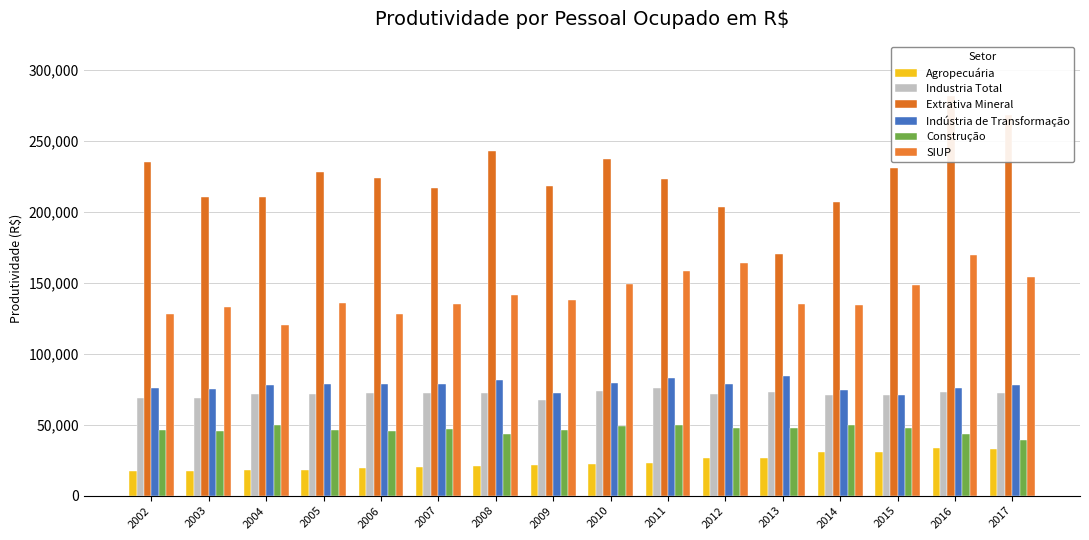

Which category has the highest value across all series?

2016